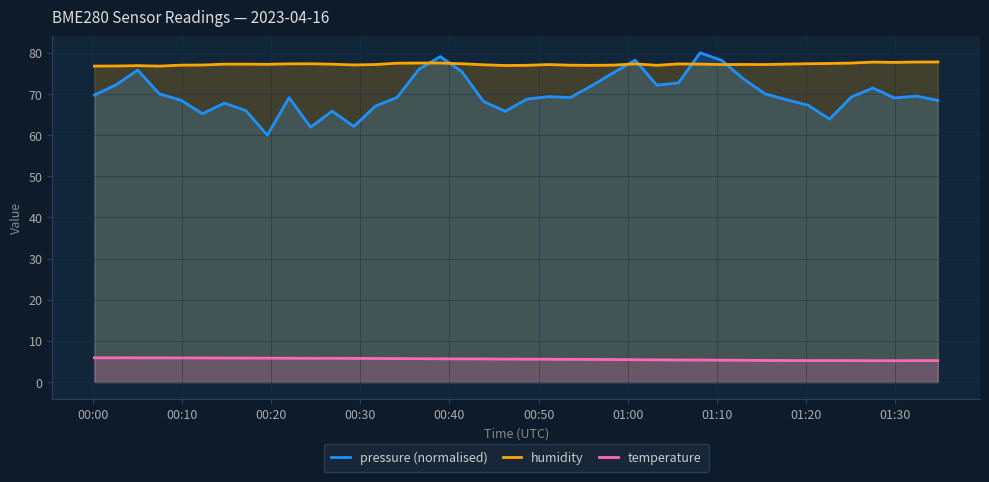

Which series has the largest total across all categories?

humidity